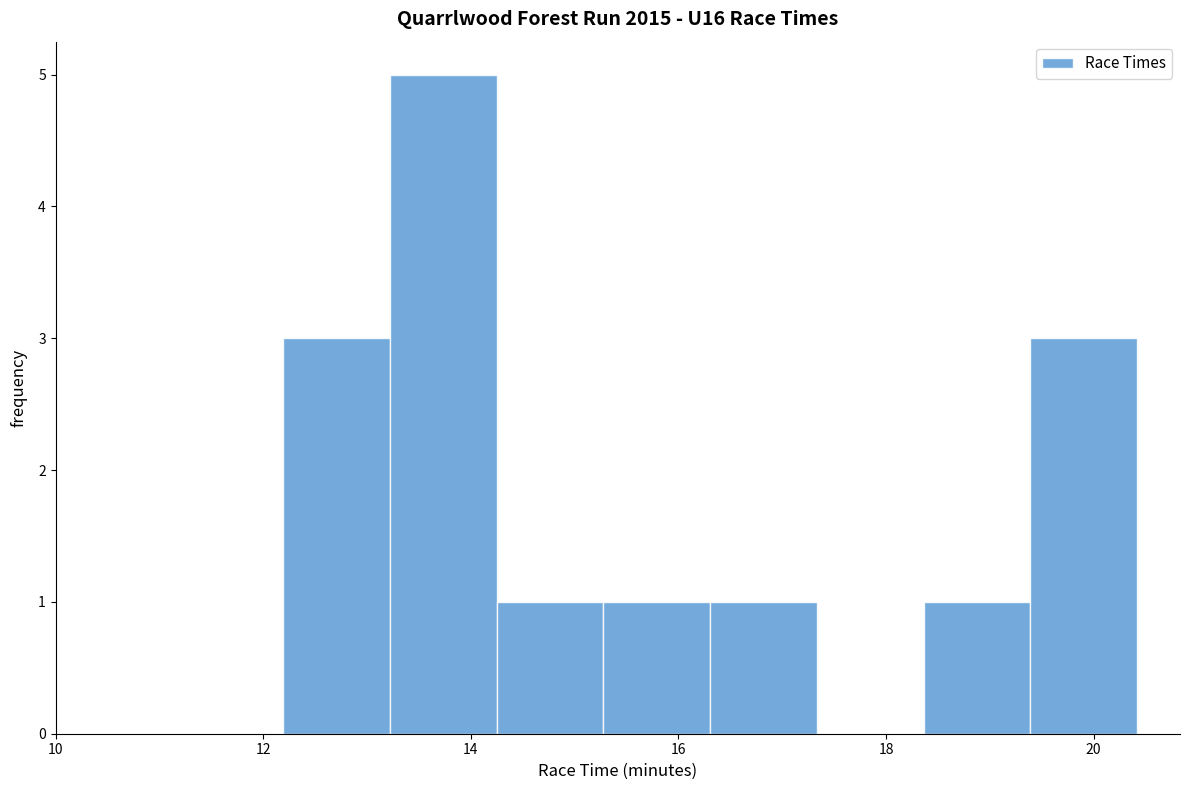

Reading left to right, list every bar in this chart as the range it spans on the x-axis followed by its height. Neither the bar edges nor the heights are printed on the chart, so give them approximately, as read against the axes.

12.2 to 13.2: 3
13.2 to 14.2: 5
14.2 to 15.2: 1
15.2 to 16.4: 1
16.4 to 17.4: 1
17.4 to 18.4: 0
18.4 to 19.4: 1
19.4 to 20.4: 3